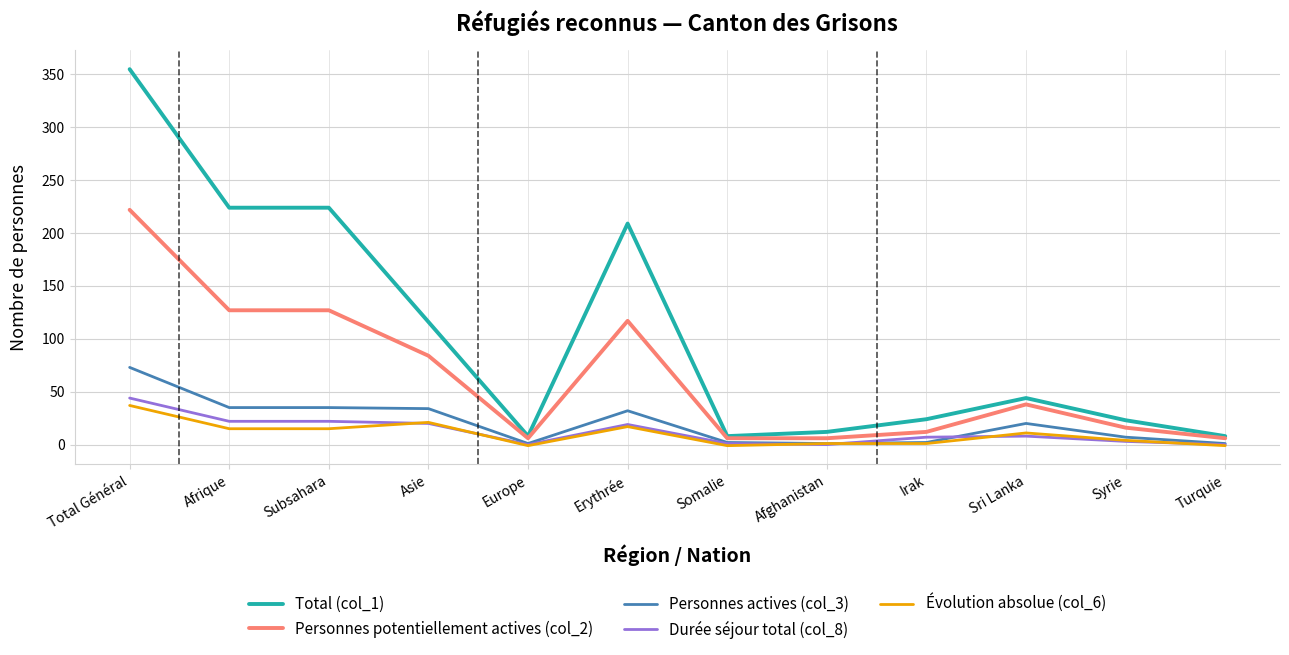

What position from the left is Sri Lanka?

10